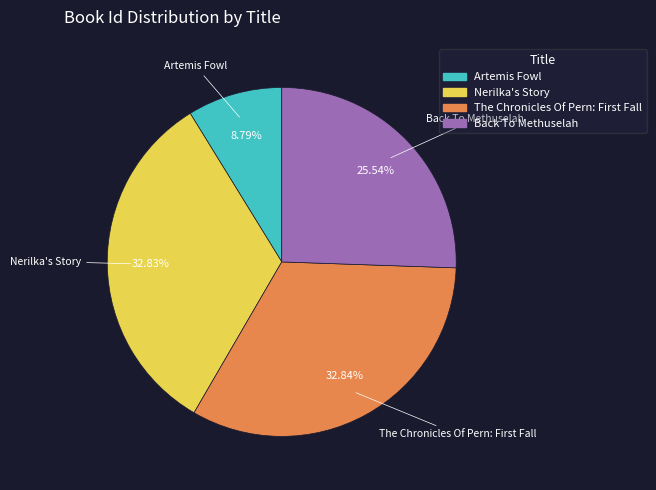

Count the number of slices in the pie.

4